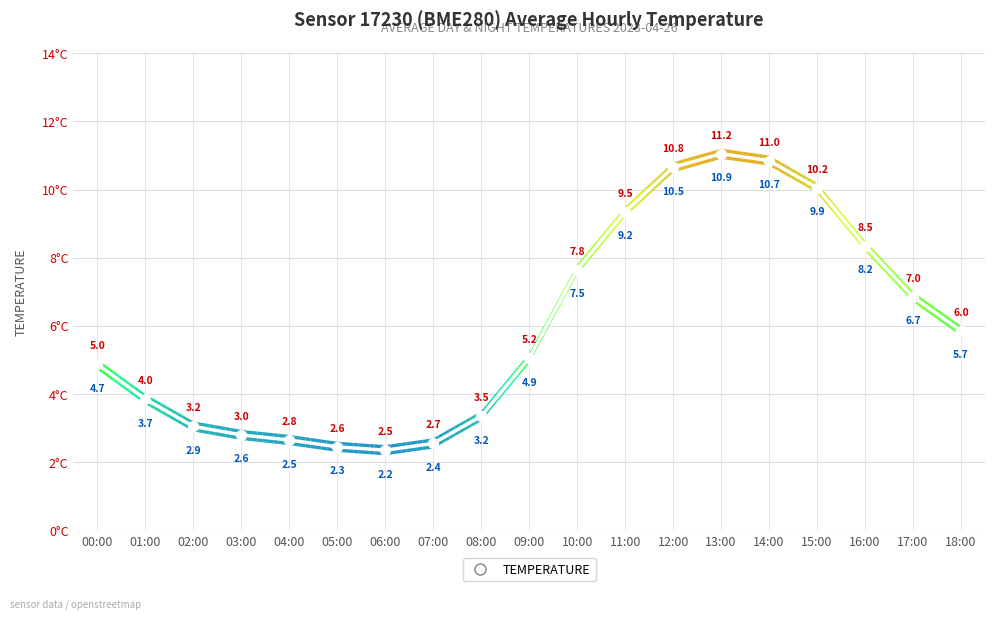

Where is the first local maximum?

13:00